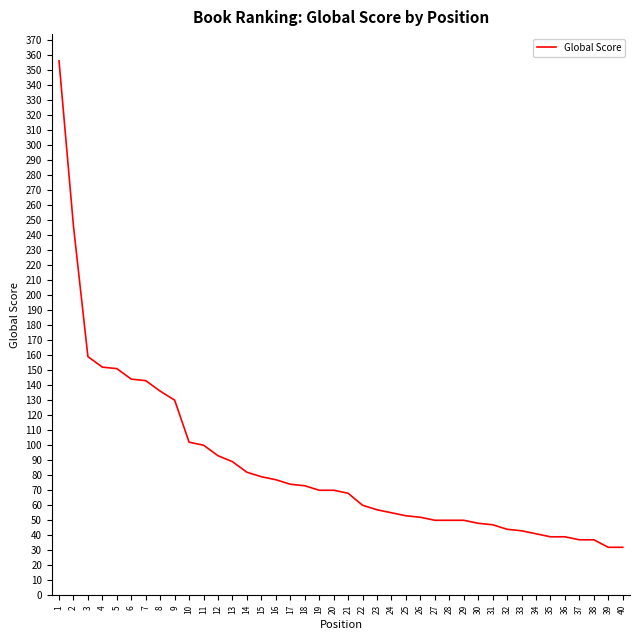

What is the maximum value shown in the chart?

356